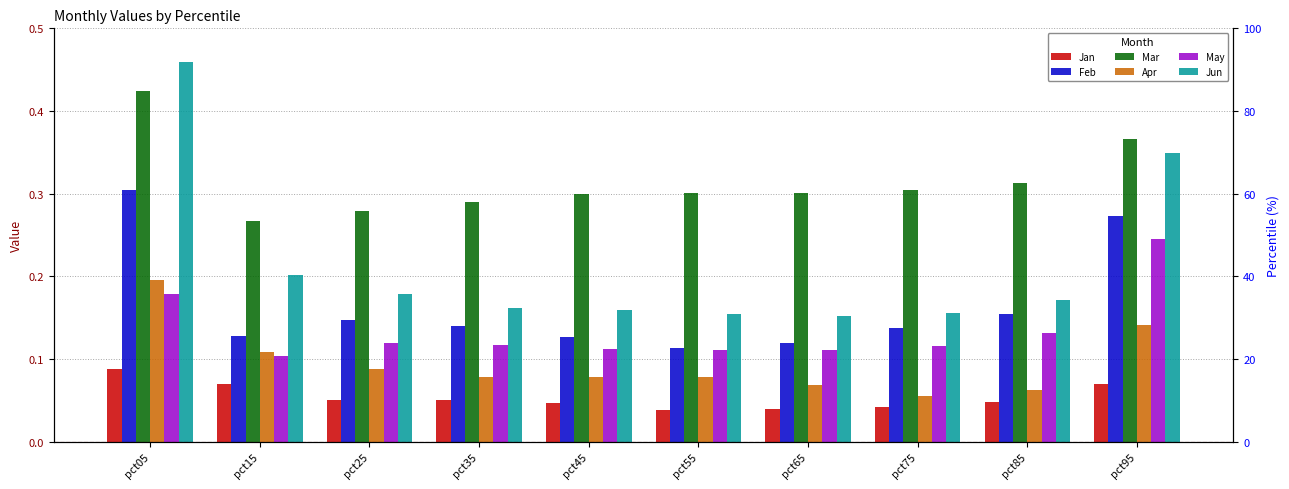

What are all the series names shown in the legend?

Jan, Feb, Mar, Apr, May, Jun